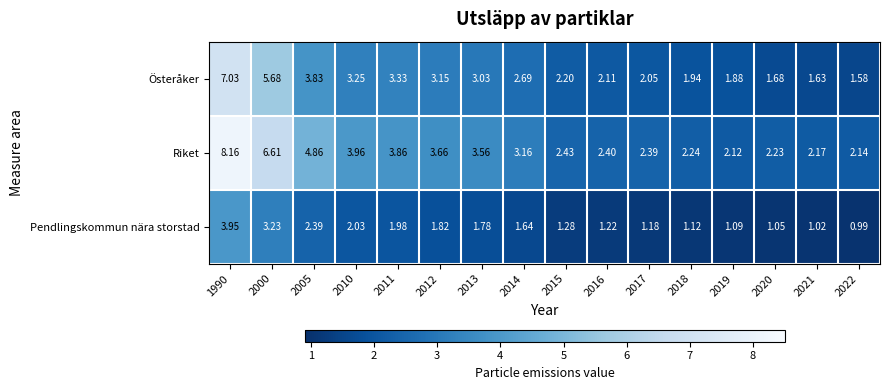

Rank the series at 2016 from lowest to highest value.

Pendlingskommun nära storstad, Österåker, Riket